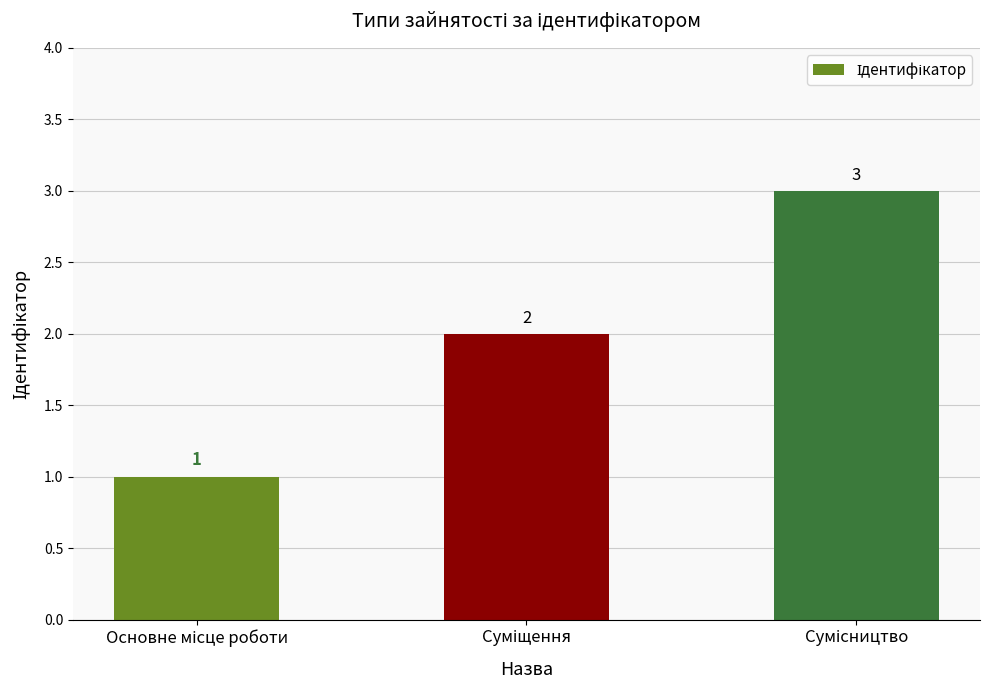

How many distinct data groups are displayed?

1